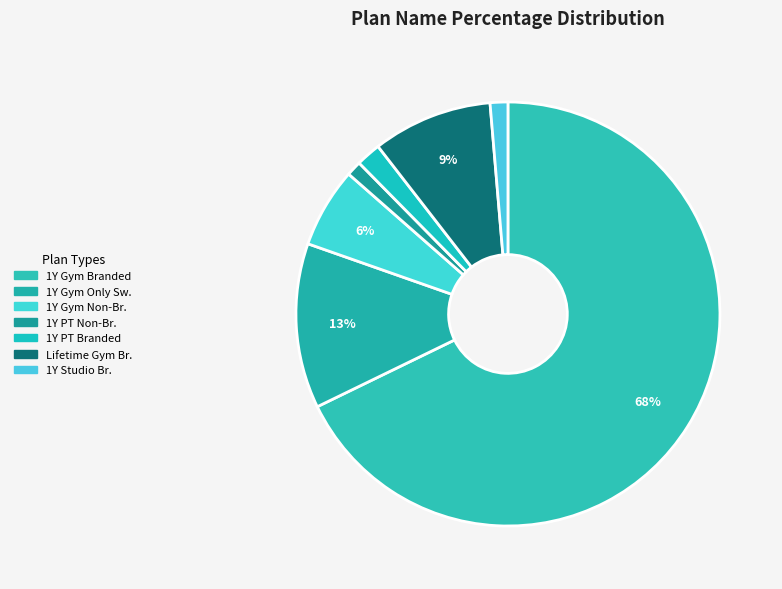

How many segments does this pie chart have?

7